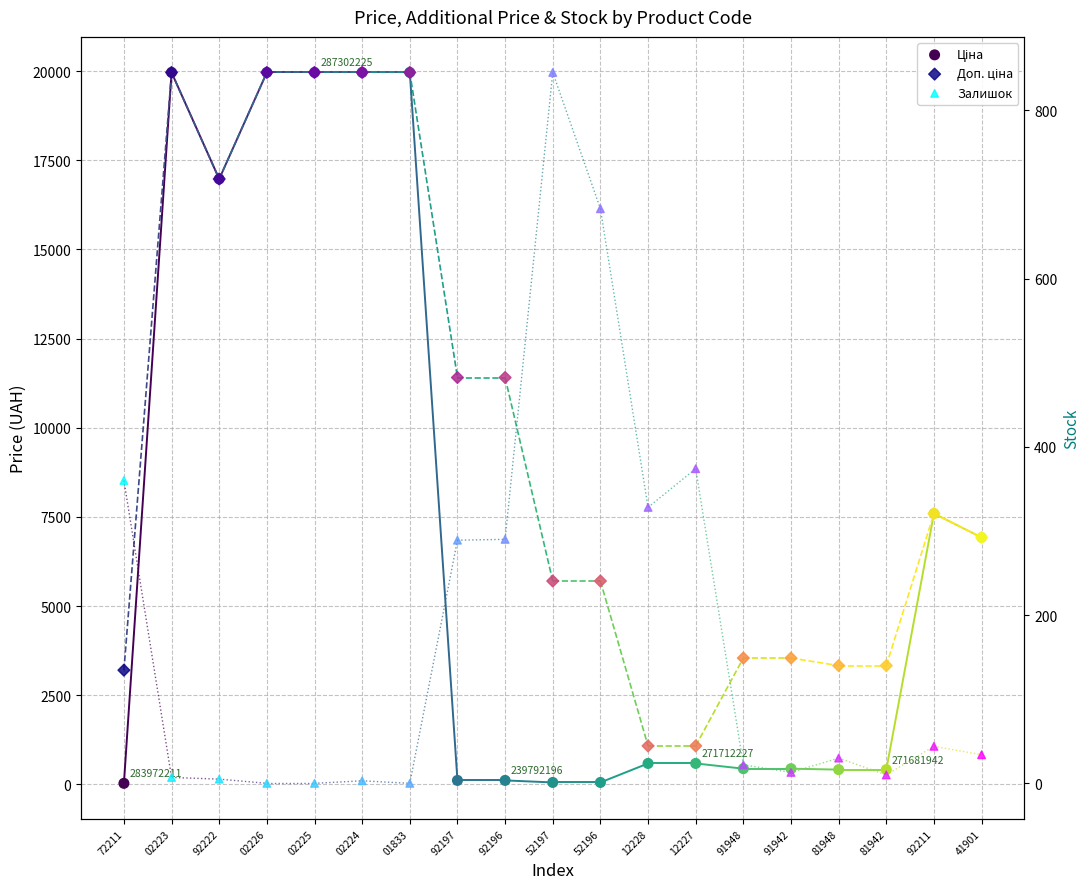

At which category is the sum across all series the highest?

02223